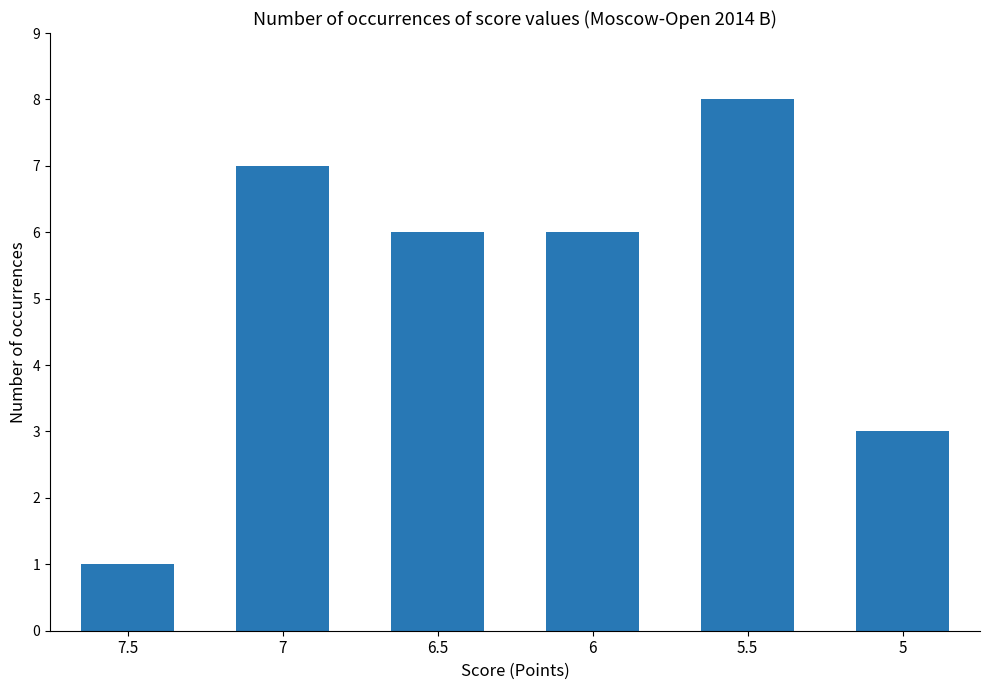

What is the label of the 1st bar from the left?

7.5